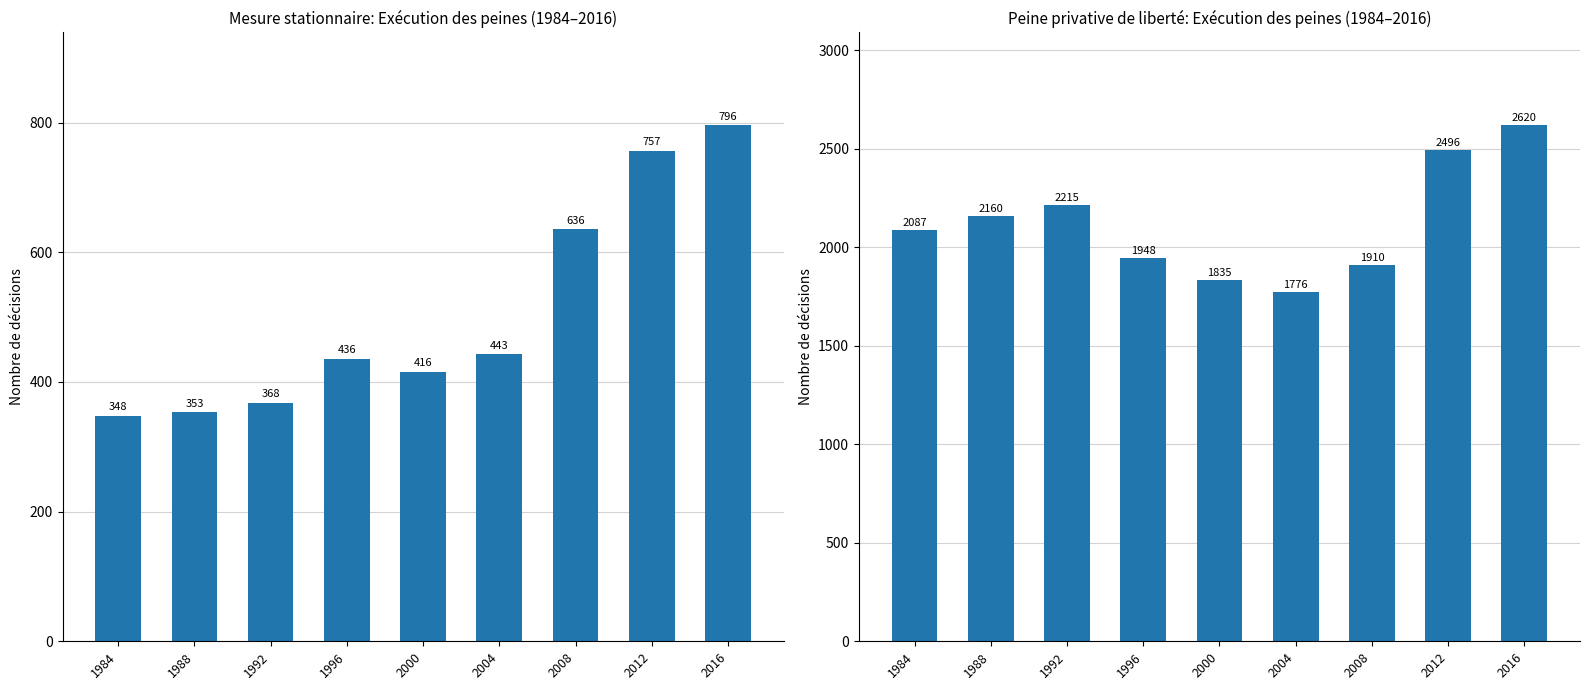

How many groups of bars are there?

9